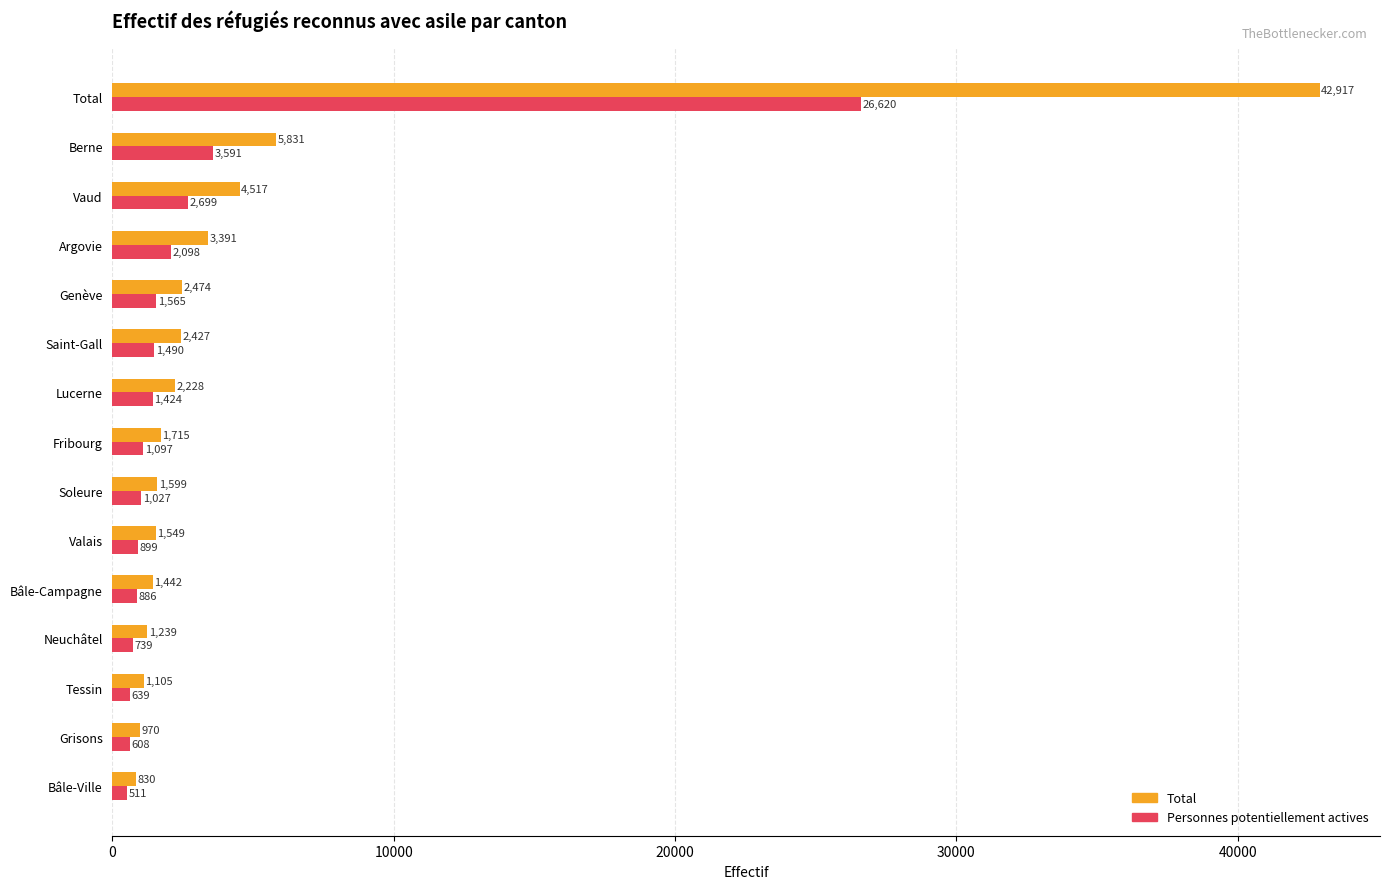

At which label is Personnes potentiellement actives closest to 13565?

Berne